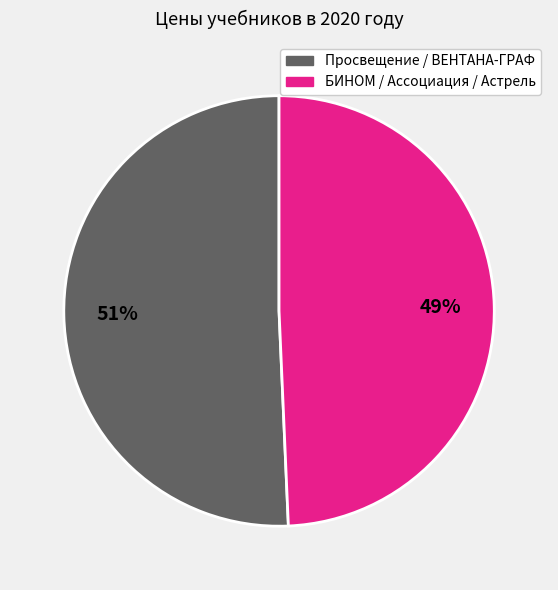

To the nearest percent, what is the average slice percentage?

50%